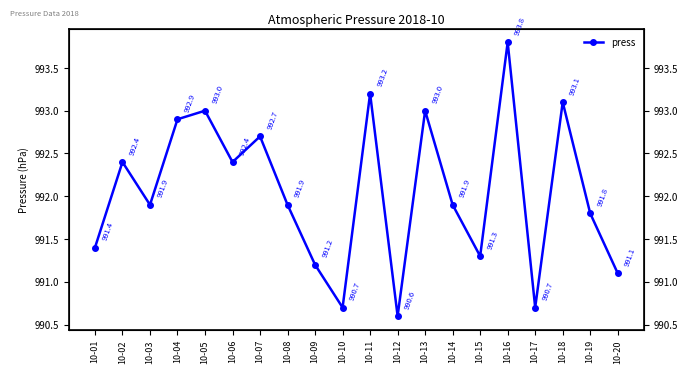

What value does the data have at 10-19?

991.8